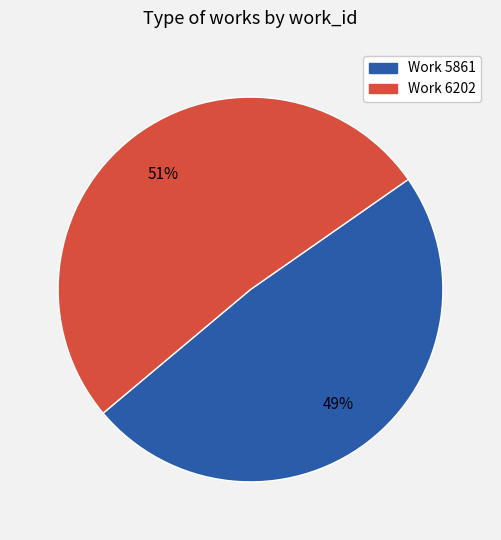

What is the smallest slice in the pie chart?

Work 5861